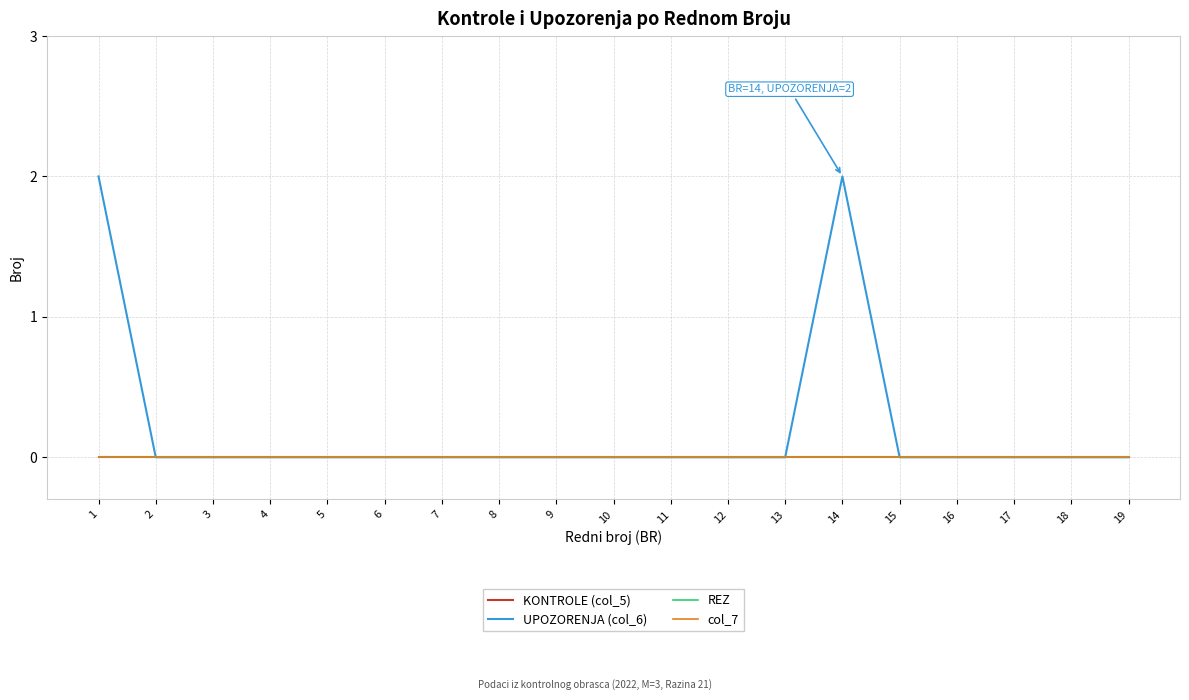

Where is col_7 nearest to the value 0?

1